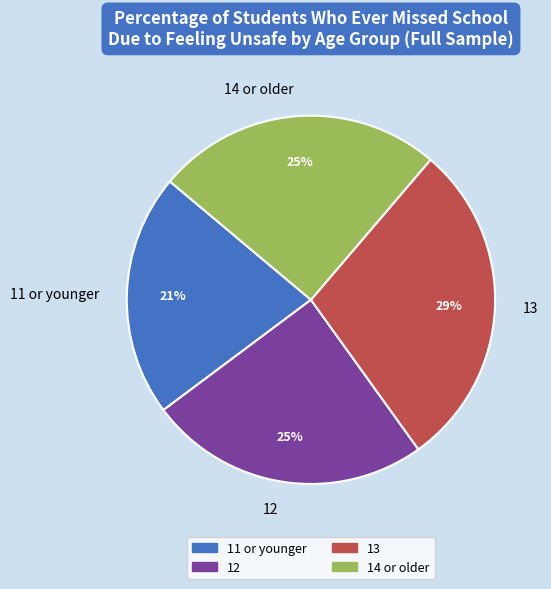

To the nearest percent, what is the difference between the largest and smallest slice percentages?

8%